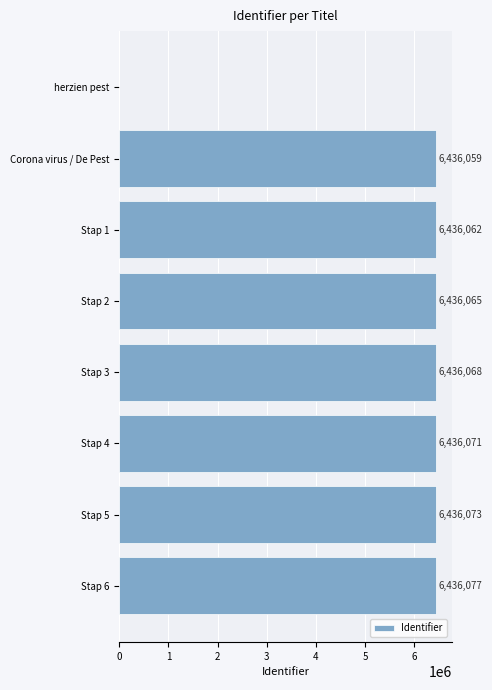

At which label is the value closest to 3218038?

Corona virus / De Pest